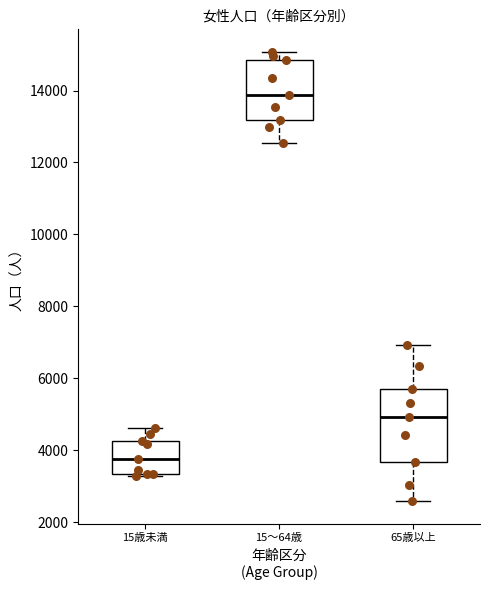

Comparing the boxes themselves (not the whiskers), which one is the tallest?

65歳以上